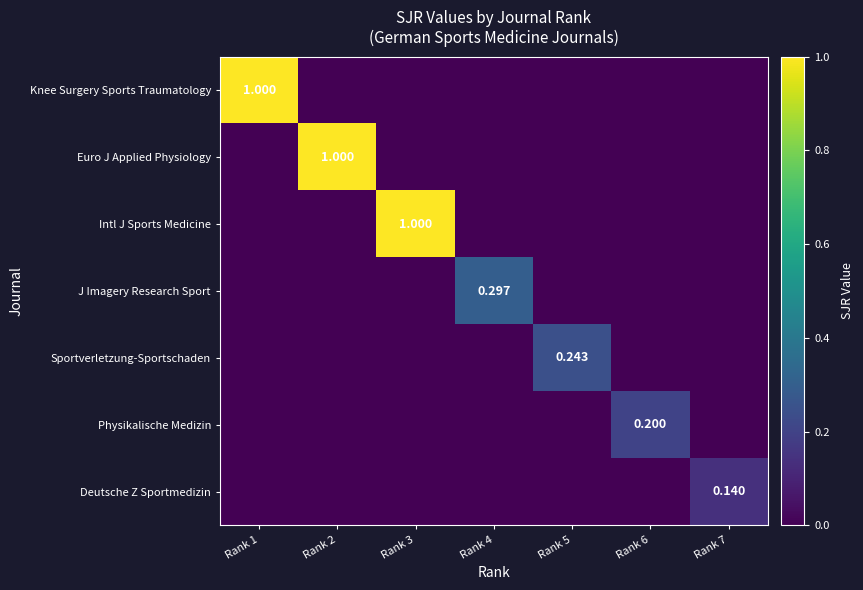

Rank the series by their maximum value, from highest to lowest.

Knee Surgery Sports Traumatology, Euro J Applied Physiology, Intl J Sports Medicine, J Imagery Research Sport, Sportverletzung-Sportschaden, Physikalische Medizin, Deutsche Z Sportmedizin